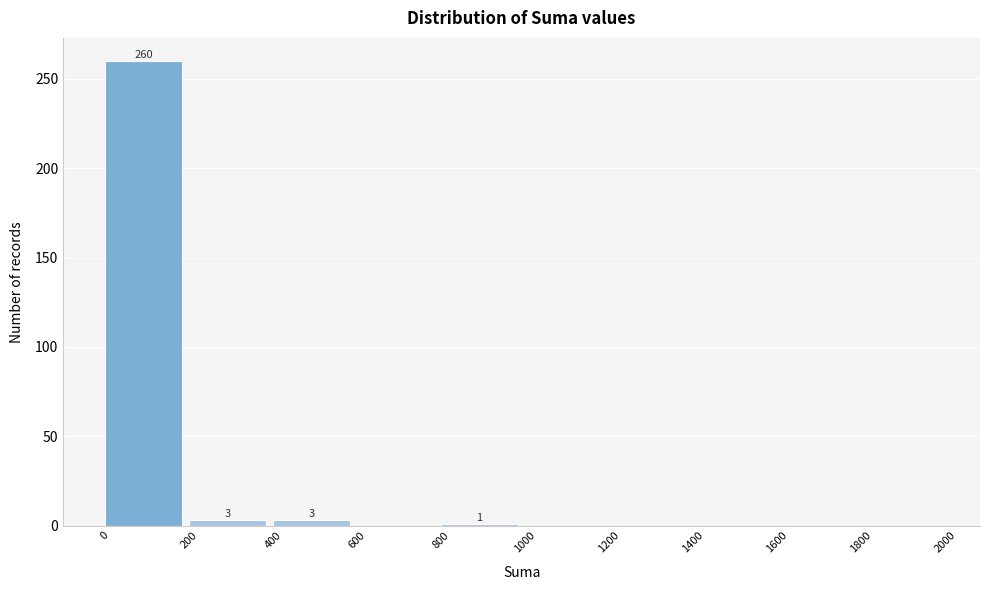

Over which range of the x-axis is the bar tallest?

0 to 200